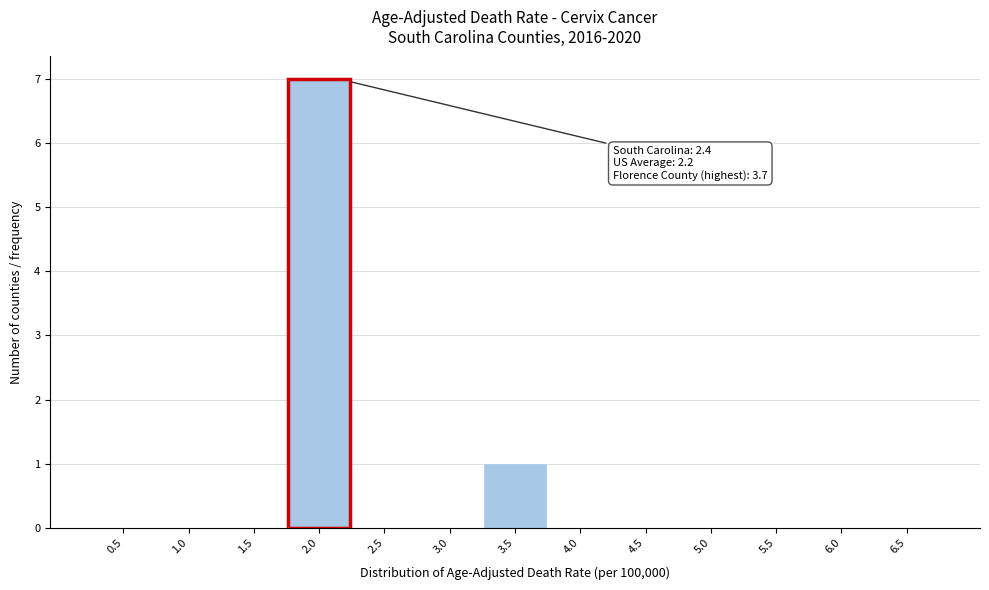

Reading left to right, what are all the values shown in this chart?

0.5=0	1.0=0	1.5=0	2.5=0	3.0=0	3.5=1	4.0=0	4.5=0	5.0=0	5.5=0	6.0=0	6.5=0